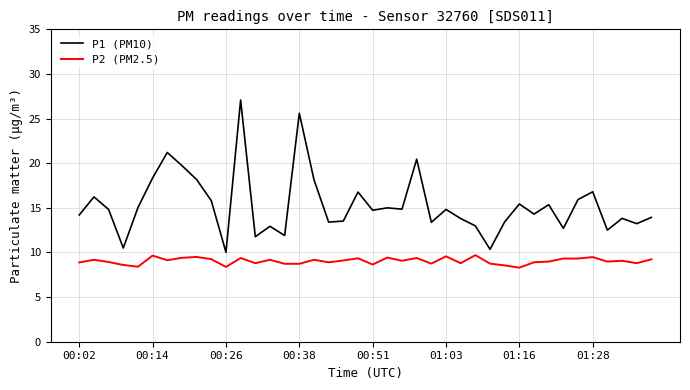

What are all the series names shown in the legend?

P1 (PM10), P2 (PM2.5)